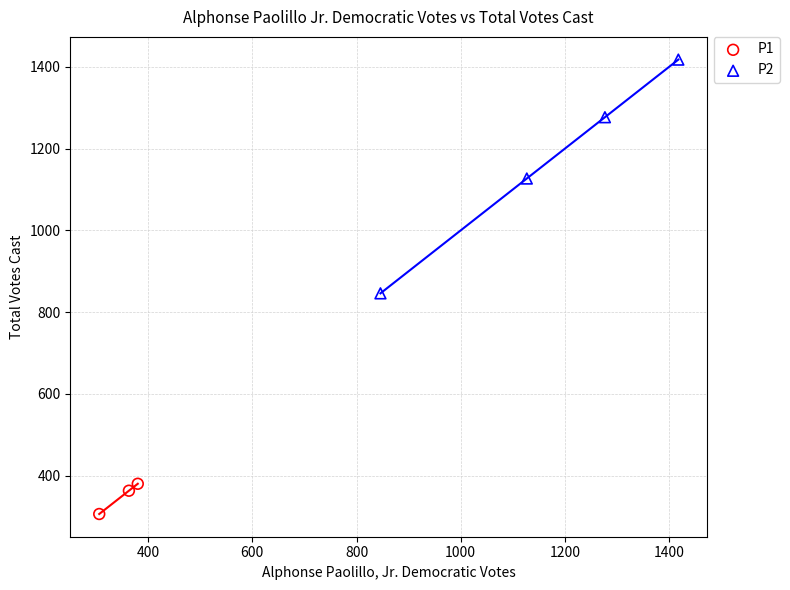

Which series has the widest spread of Y values?

P2